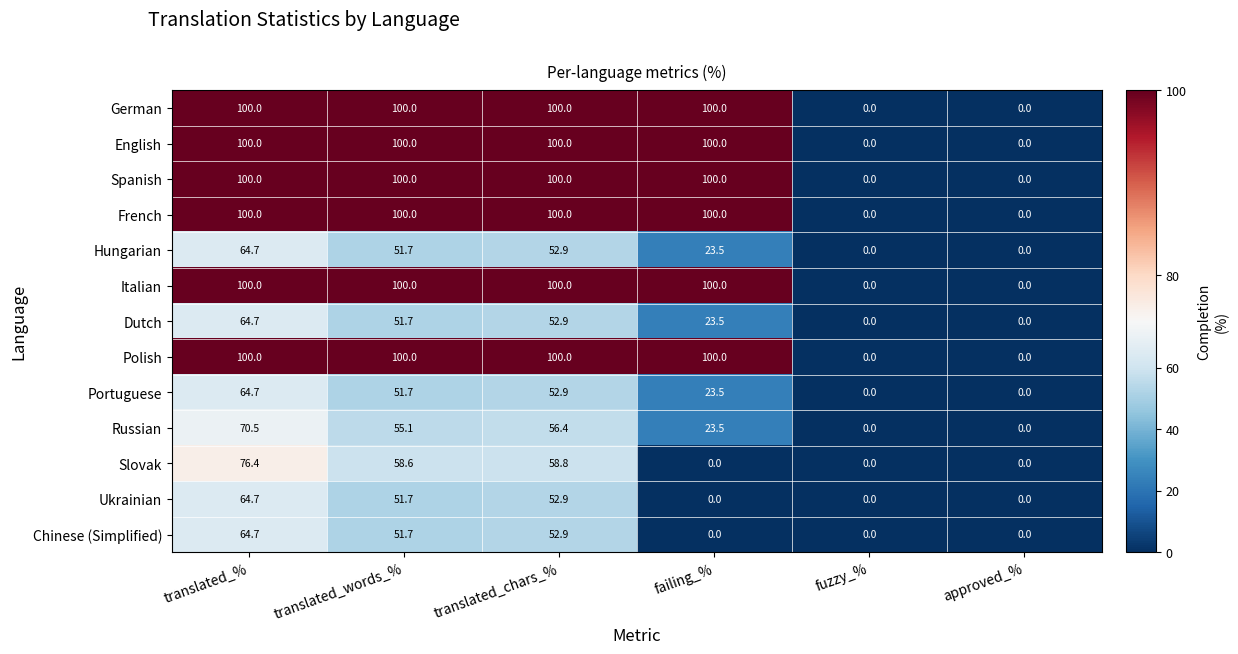

Between translated_words_% and failing_%, which series saw the biggest shift?

Slovak